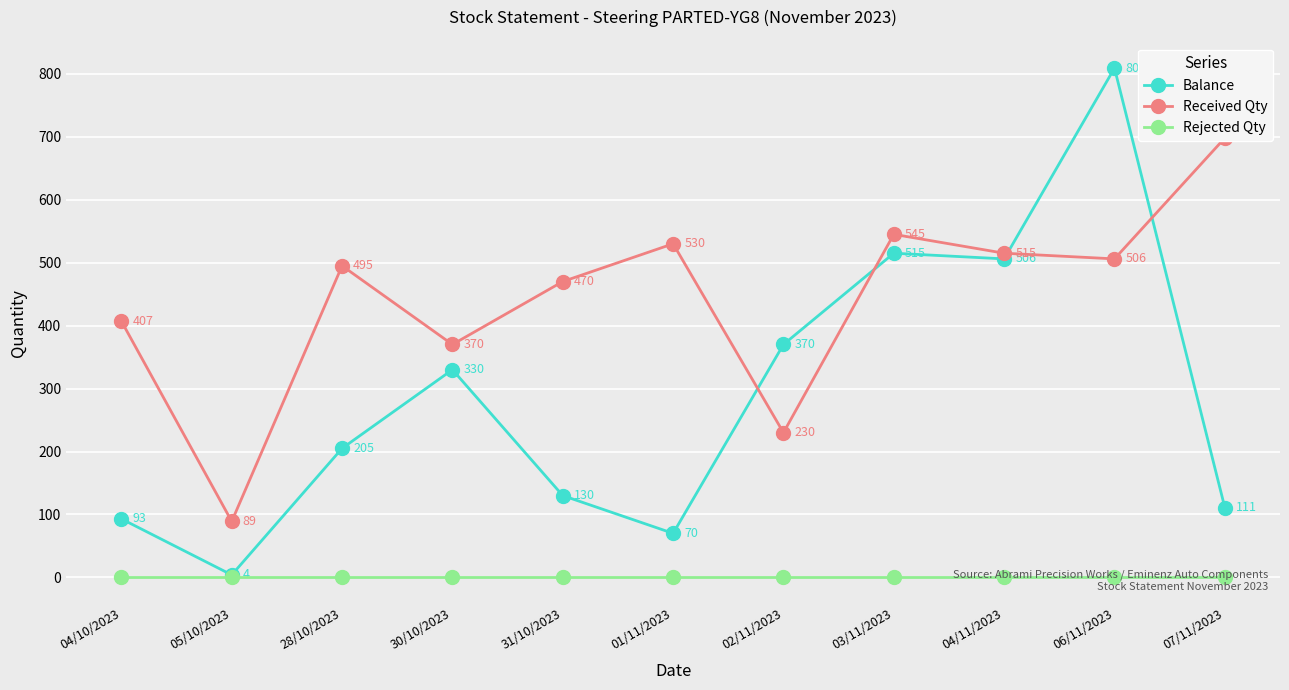

In Balance, how many points are lower than both neighbors (excluding endpoints)?

3